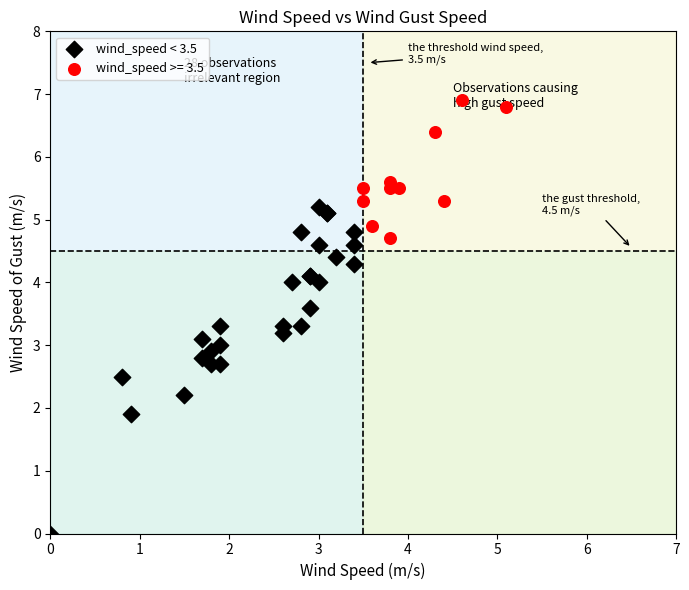

Which series has the largest Y range (max minus min)?

wind_speed < 3.5